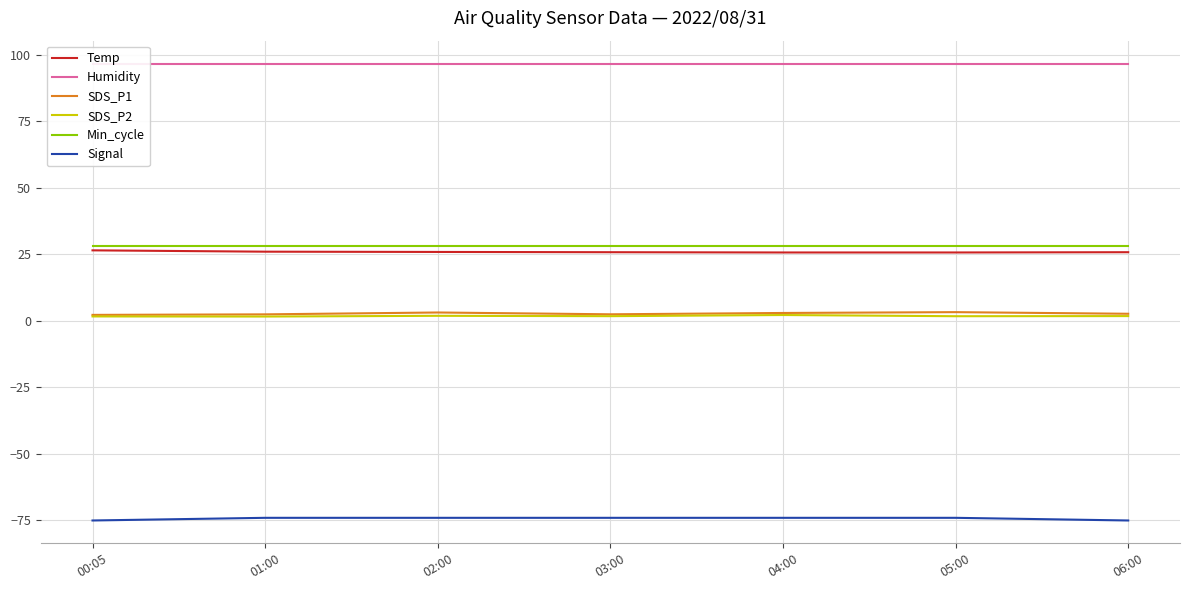

True or false: SDS_P1 has a value of 4.8 at 05:00.

False